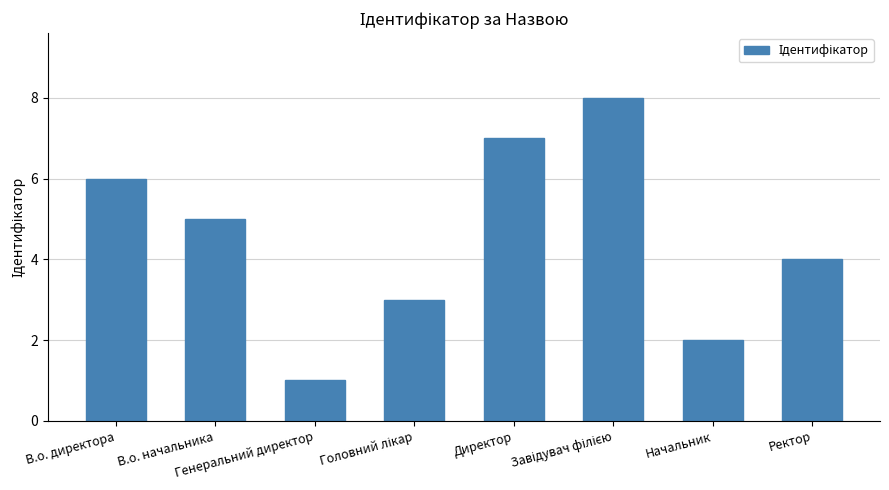

True or false: the data shows 7 at Директор.

True